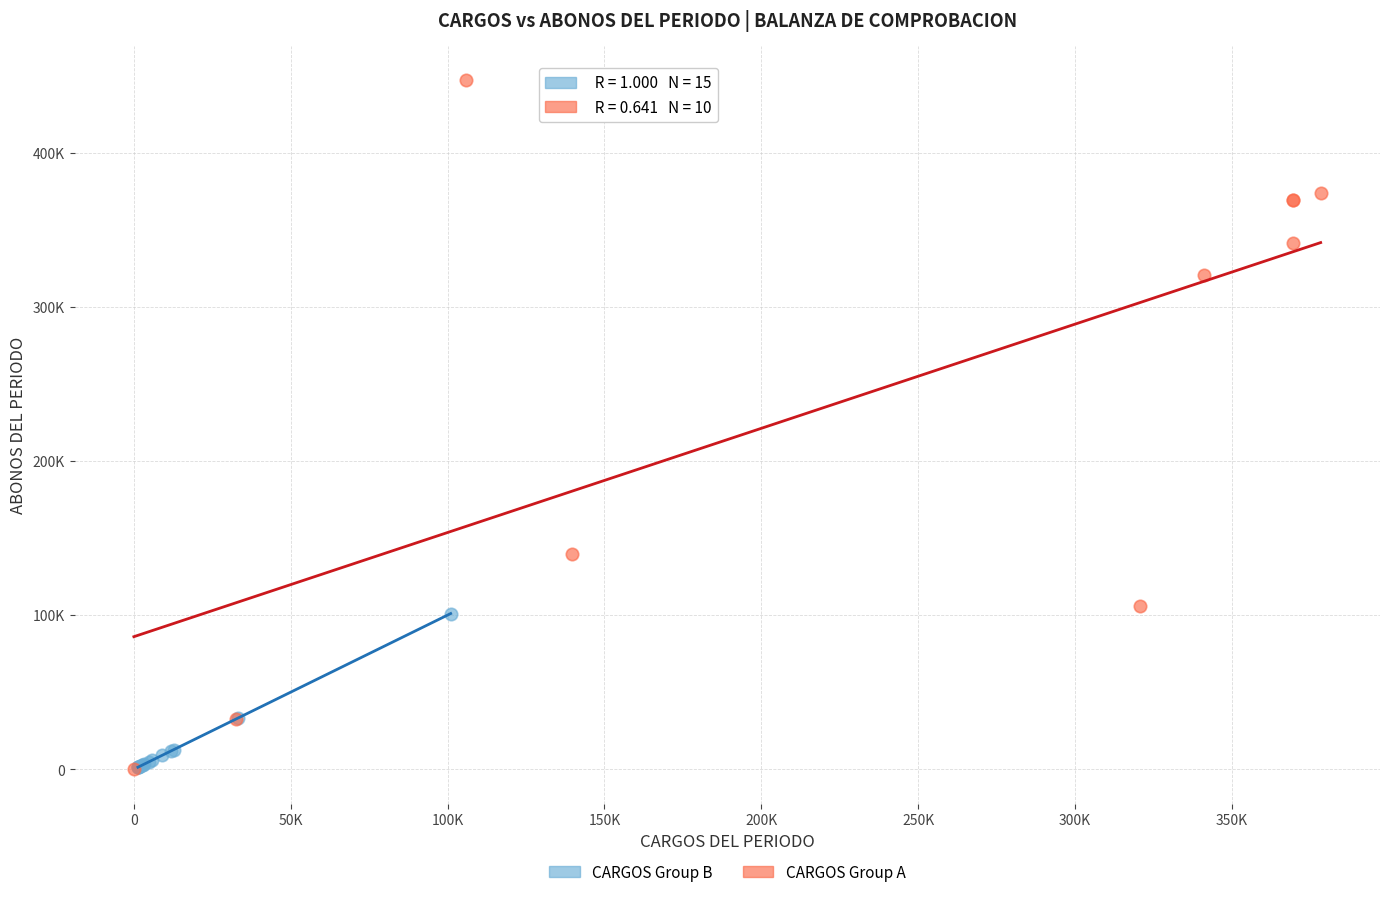

What are all the series names shown in the legend?

CARGOS Group B, CARGOS Group A